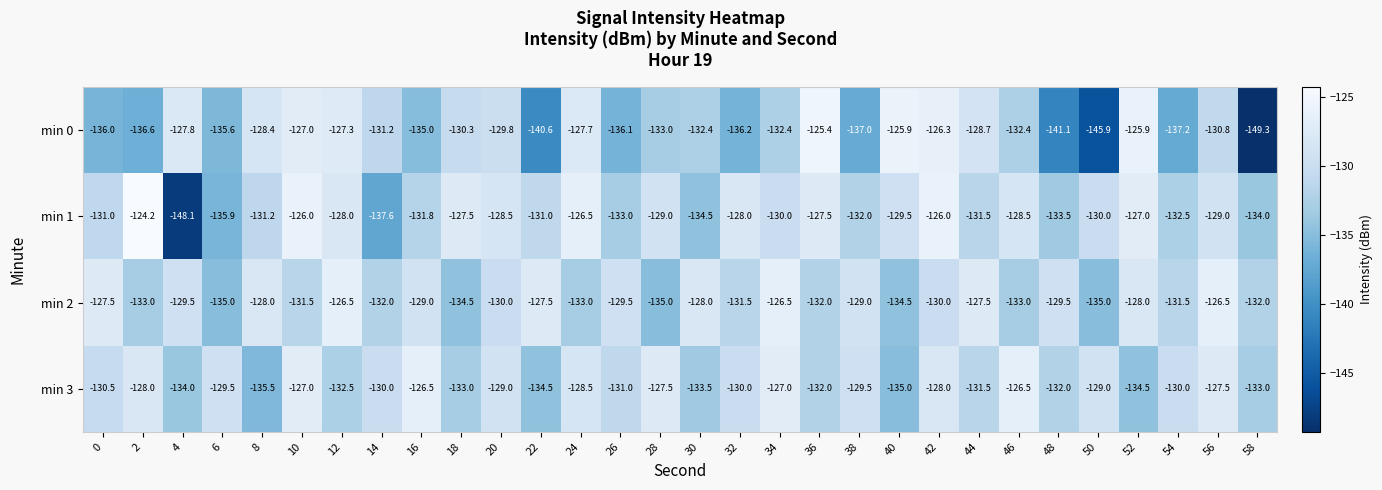

Which series changed the most between 10 and 34?

min 0